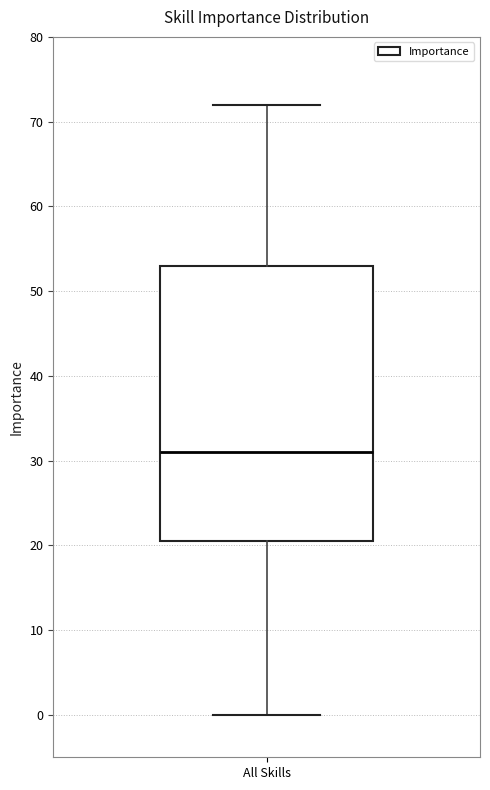

Read this box plot against the y-axis: the position of the median line, the range covered by the box, and the ends of both whiskers. The values are not printed on the chart, so give them approximately, as read against the axis.

median 31, box 21 to 53, whiskers 0 to 72